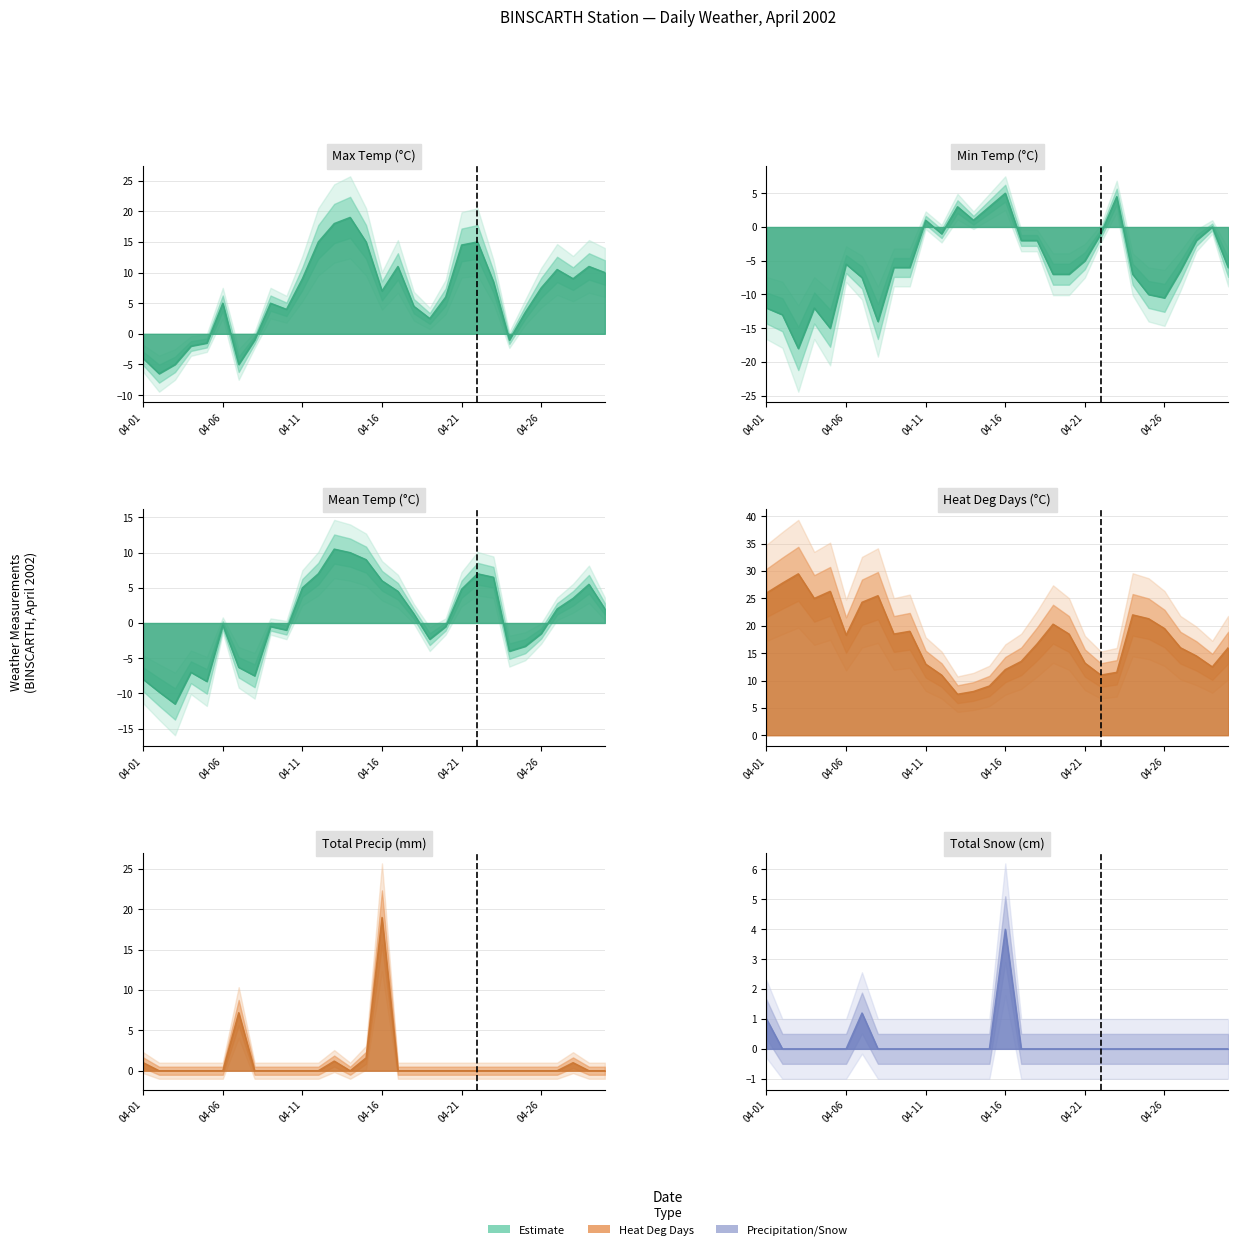

How many values in the Mean Temp (°C) series exceed 1?

15